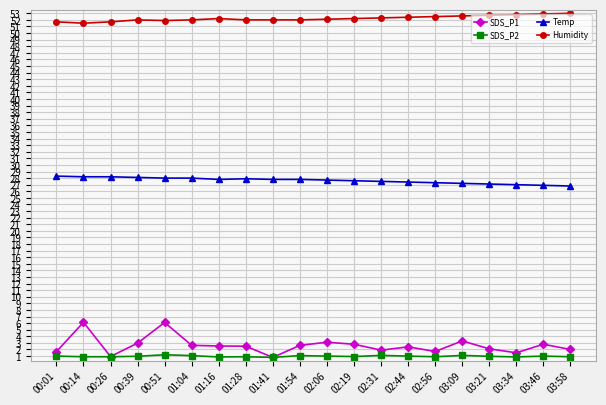

True or false: Humidity has more than 1 interior local peaks.

True